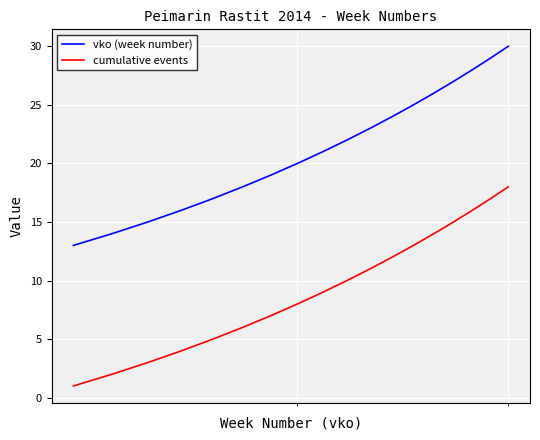

How many series are shown in this chart?

2